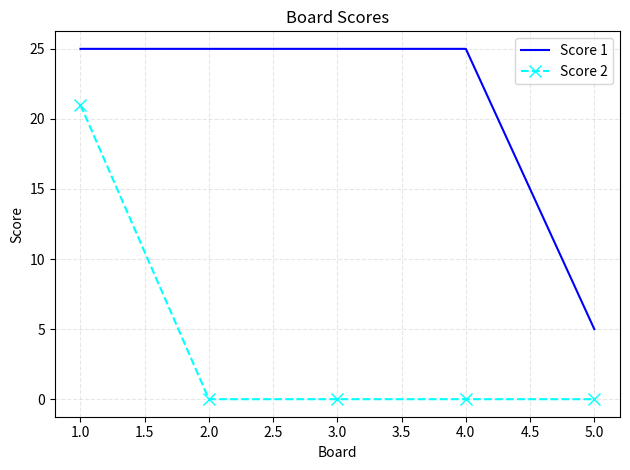

What are all the series names shown in the legend?

Score 1, Score 2